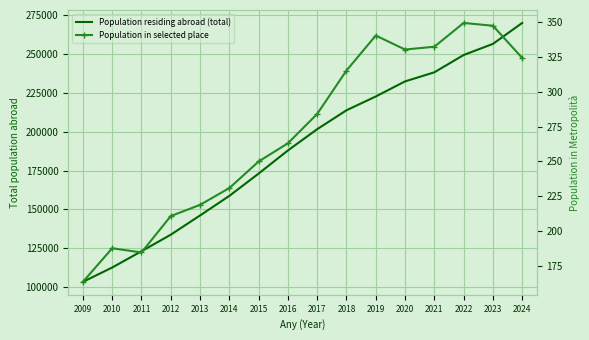

Where is the first local minimum for Population in selected place?

2011